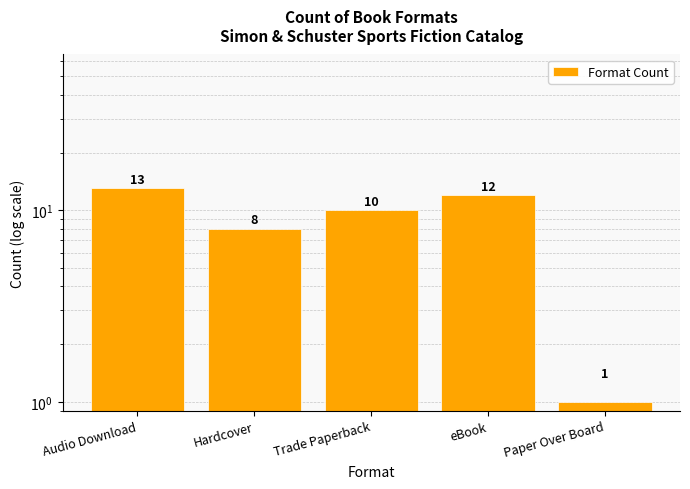

How many distinct data groups are displayed?

1